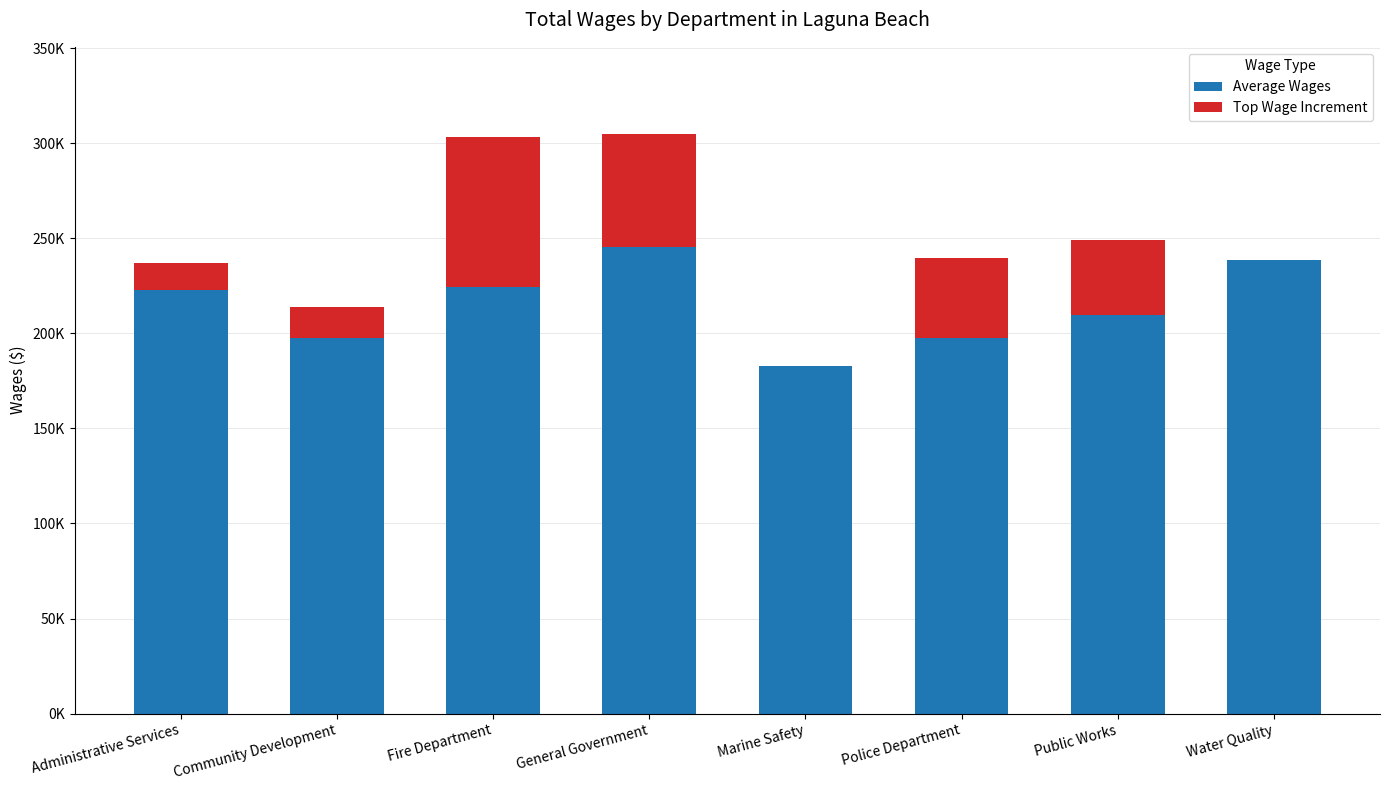

What are all the series names shown in the legend?

Average Wages, Top Wage Increment